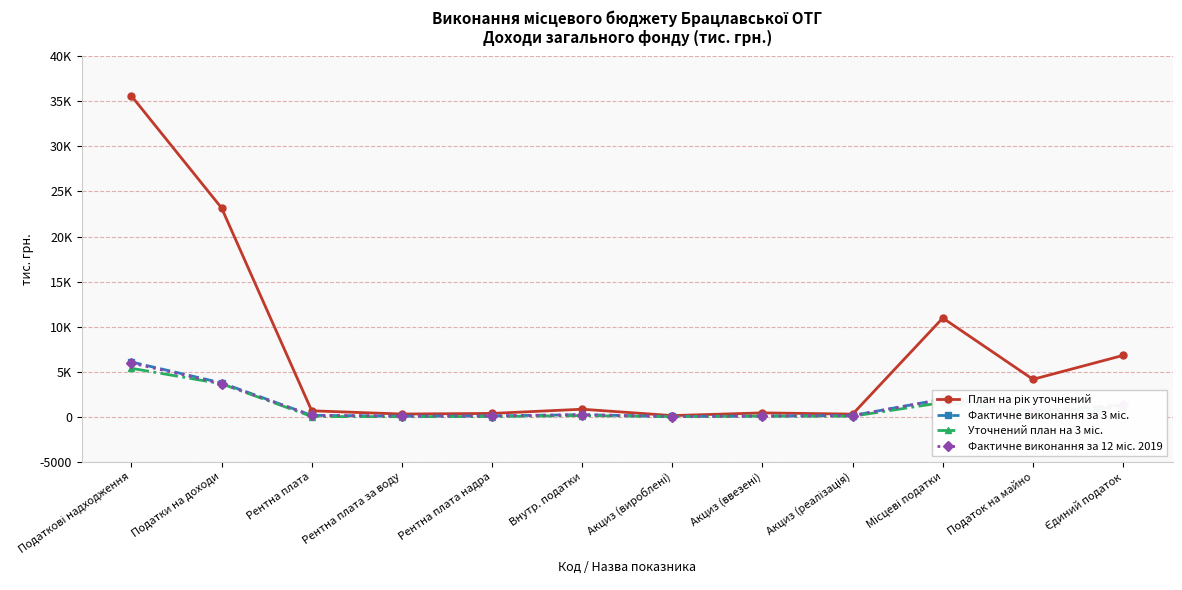

Reading left to right, list all the values displayed in this chart.

План на рік уточнений: Податкові надходження=35609.2	Податки на доходи=23173.2	Рентна плата=655.0	Рентна плата за воду=293.0	Рентна плата надра=362.0	Внутр. податки=828.9	Акциз (вироблені)=120.8	Акциз (ввезені)=422.2	Акциз (реалізація)=285.9	Місцеві податки=10952.1	Податок на майно=4147.1	Єдиний податок=6805.0
Фактичне виконання за 3 міс.: Податкові надходження=6073.0	Податки на доходи=3750.2	Рентна плата=147.7	Рентна плата за воду=64.6	Рентна плата надра=83.0	Внутр. податки=224.4	Акциз (вироблені)=21.8	Акциз (ввезені)=73.6	Акциз (реалізація)=129.0	Місцеві податки=1950.8	Податок на майно=646.3	Єдиний податок=1304.6
Уточнений план на 3 міс.: Податкові надходження=5371.1	Податки на доходи=3654.7	Рентна плата=18.9	Рентна плата за воду=0.9	Рентна плата надра=18.0	Внутр. податки=123.0	Акциз (вироблені)=11.0	Акциз (ввезені)=60.0	Акциз (реалізація)=52.0	Місцеві податки=1574.5	Податок на майно=520.0	Єдиний податок=1054.5
Фактичне виконання за 12 міс. 2019: Податкові надходження=5960.5	Податки на доходи=3678.6	Рентна плата=147.6	Рентна плата за воду=64.6	Рентна плата надра=83.0	Внутр. податки=213.0	Акциз (вироблені)=20.2	Акциз (ввезені)=67.0	Акциз (реалізація)=125.7	Місцеві податки=1921.3	Податок на майно=630.1	Єдиний податок=1291.2